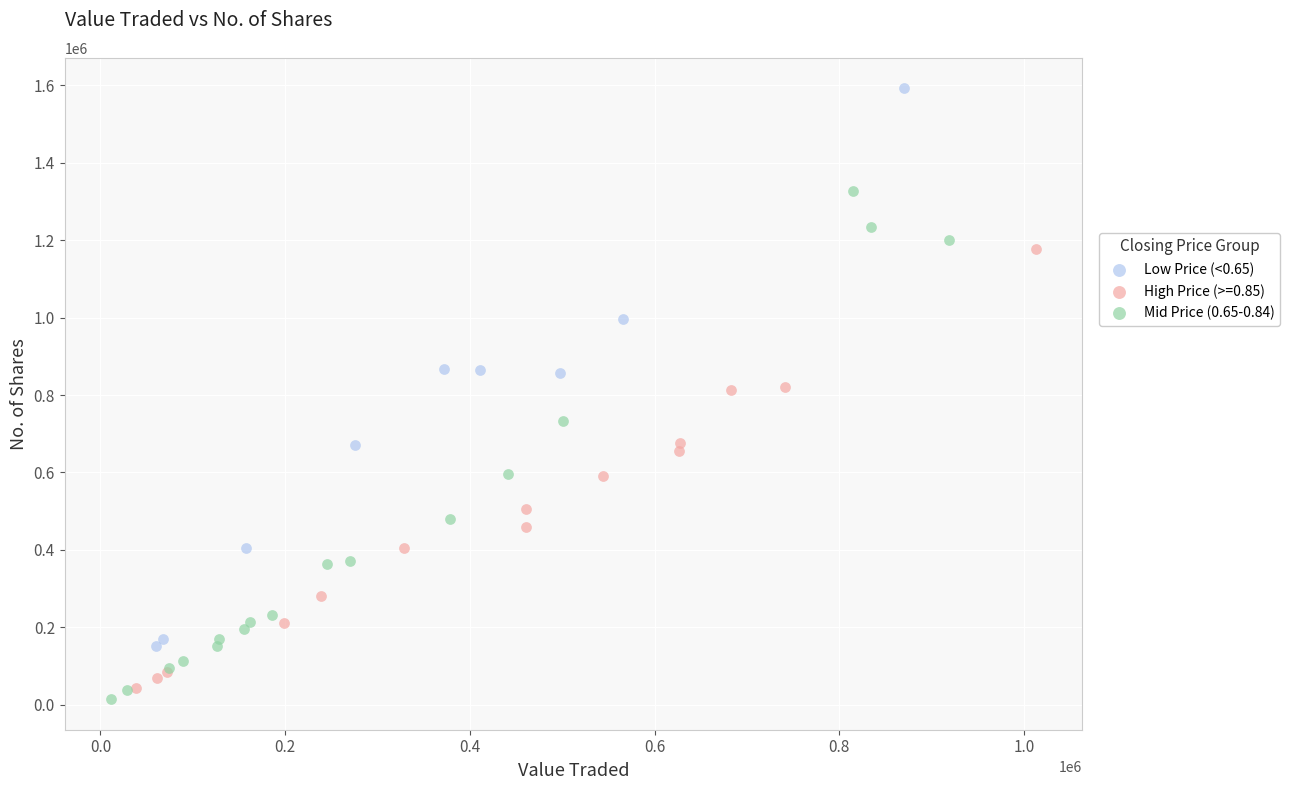

Which series reaches the maximum Y coordinate?

Low Price (<0.65)